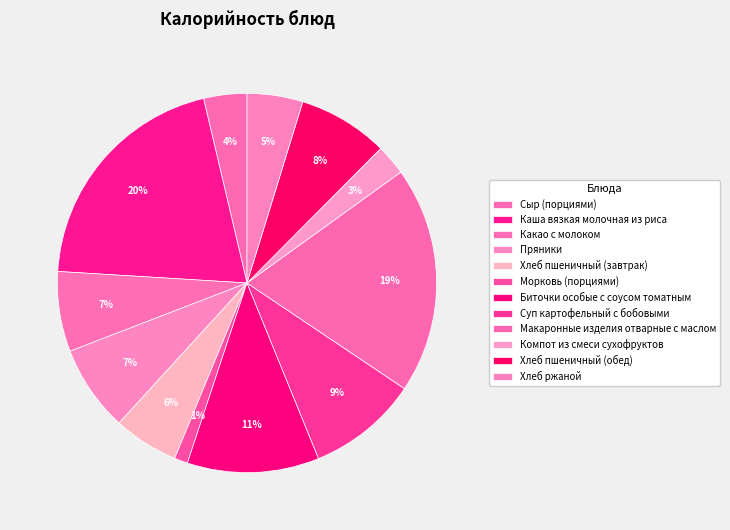

How many slices are in this pie chart?

12